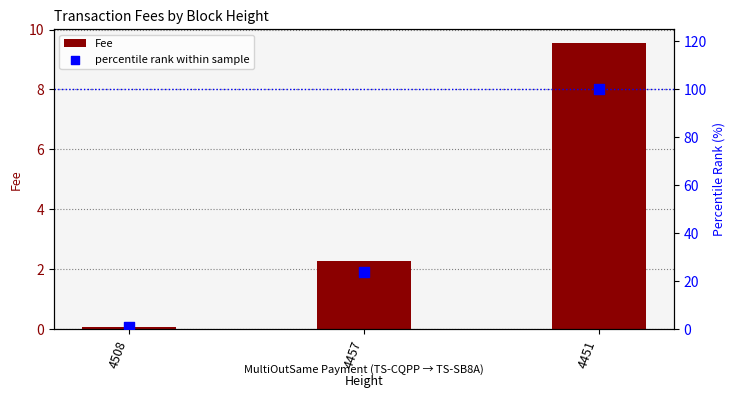

What are all the series names shown in the legend?

Fee, percentile rank within sample